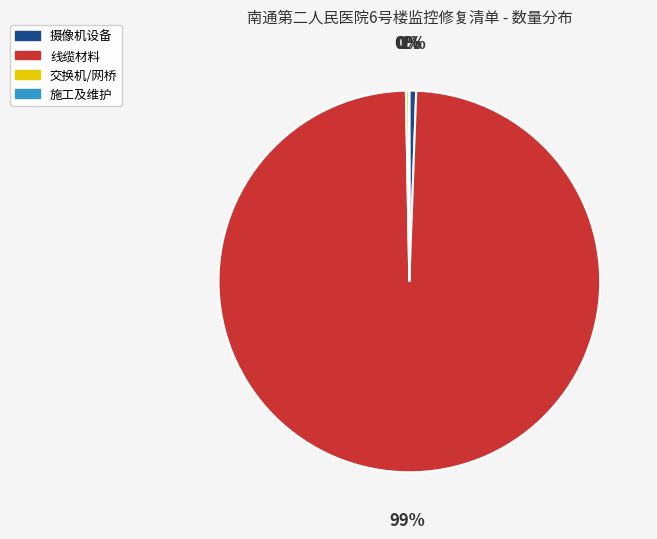

What is the largest slice in the pie chart?

线缆材料